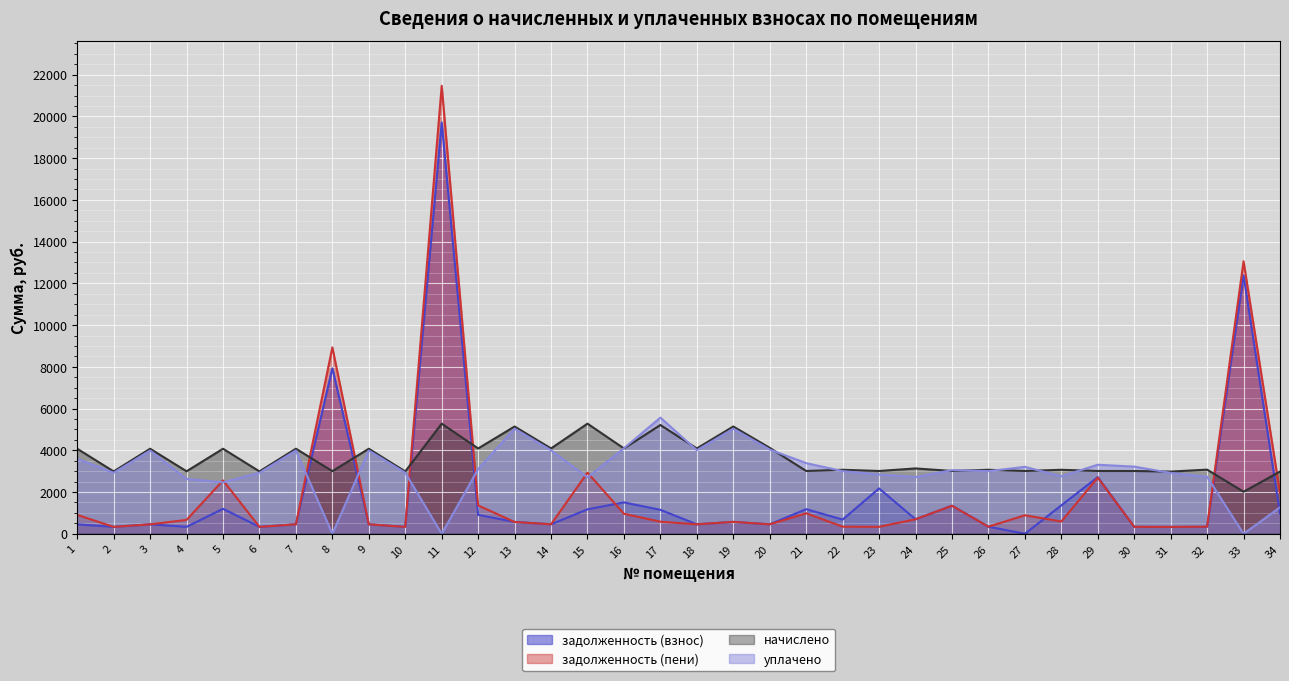

Is it true that начислено equals 2980.8 at 34?

True